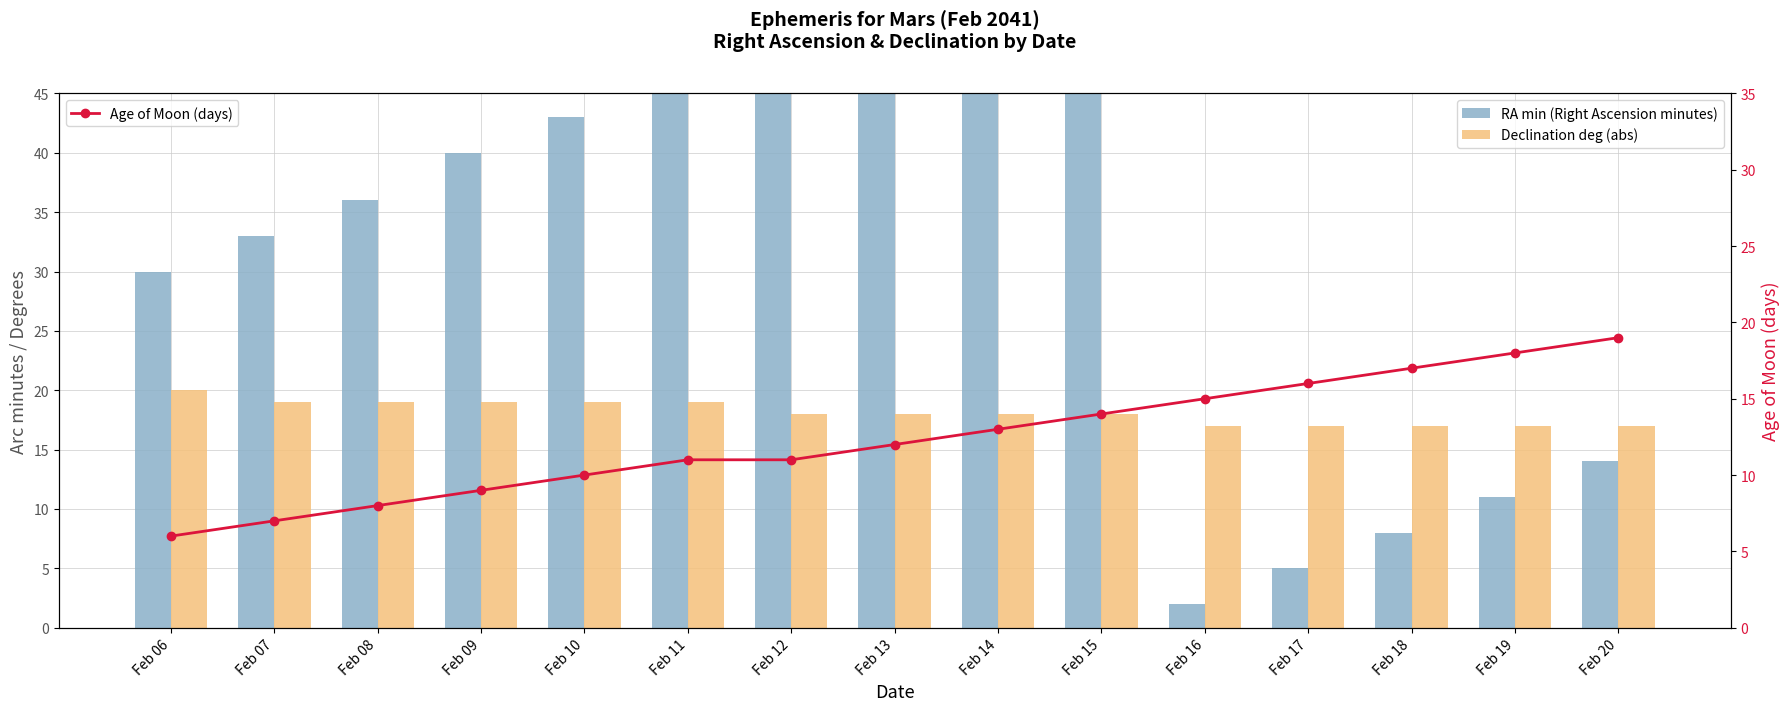

True or false: Declination deg (abs) has a value of 5 at Feb 13.

False